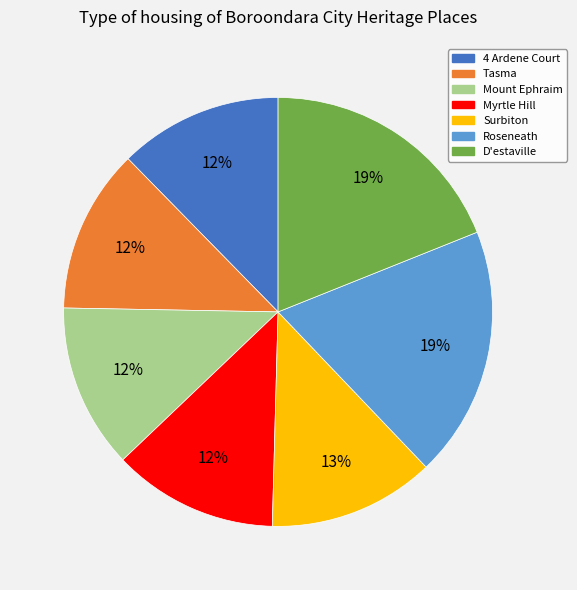

Is it true that Surbiton is 25% of the pie?

False